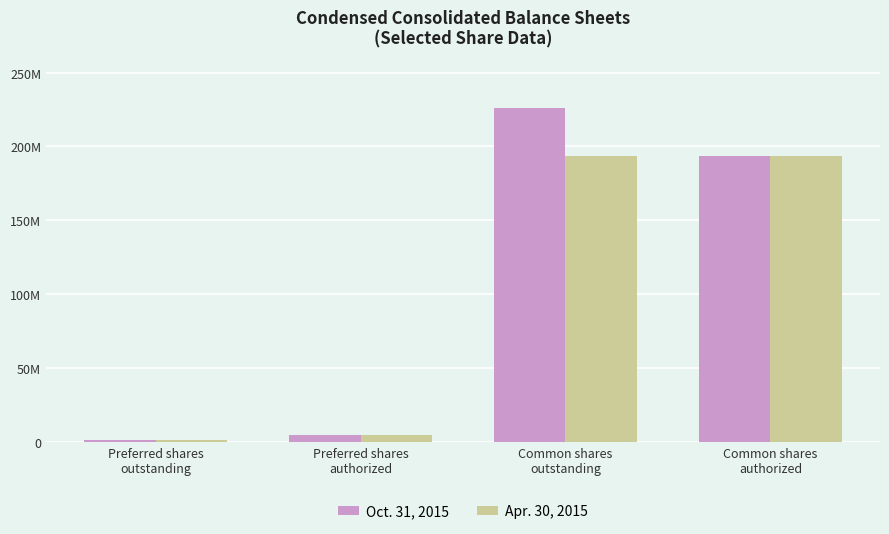

Are the bars horizontal?

No